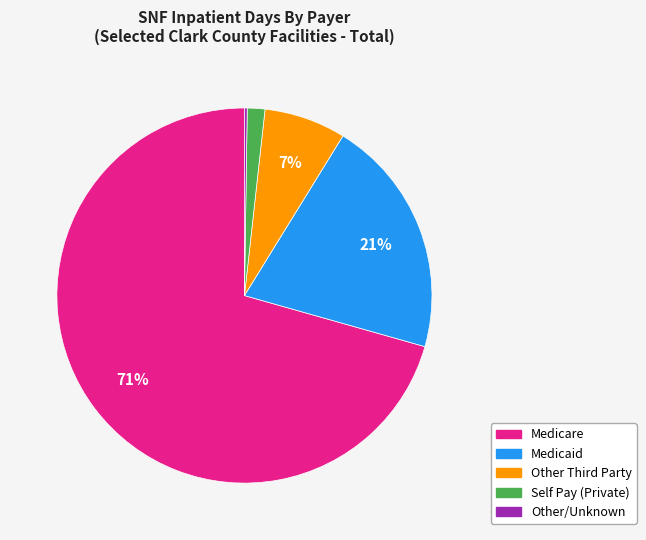

The Medicaid slice represents 30% of the pie. True or false?

False